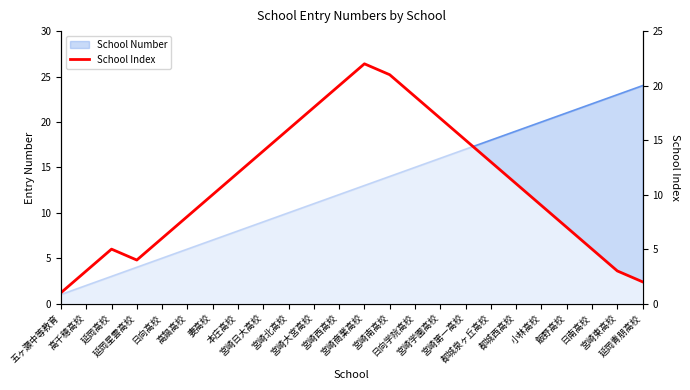

Reading left to right, transcribe all the data shown in this chart.

五ヶ瀬中等教育=1	高千穂高校=3	延岡高校=5	延岡星雲高校=4	日向高校=6	高鍋高校=8	妻高校=10	本庄高校=12	宮崎日大高校=14	宮崎北高校=16	宮崎大宮高校=18	宮崎西高校=20	宮崎商業高校=22	宮崎南高校=21	日向学院高校=19	宮崎学園高校=17	宮崎第一高校=15	都城泉ヶ丘高校=13	都城西高校=11	小林高校=9	飯野高校=7	日南高校=5	宮崎東高校=3	延岡青朋高校=2